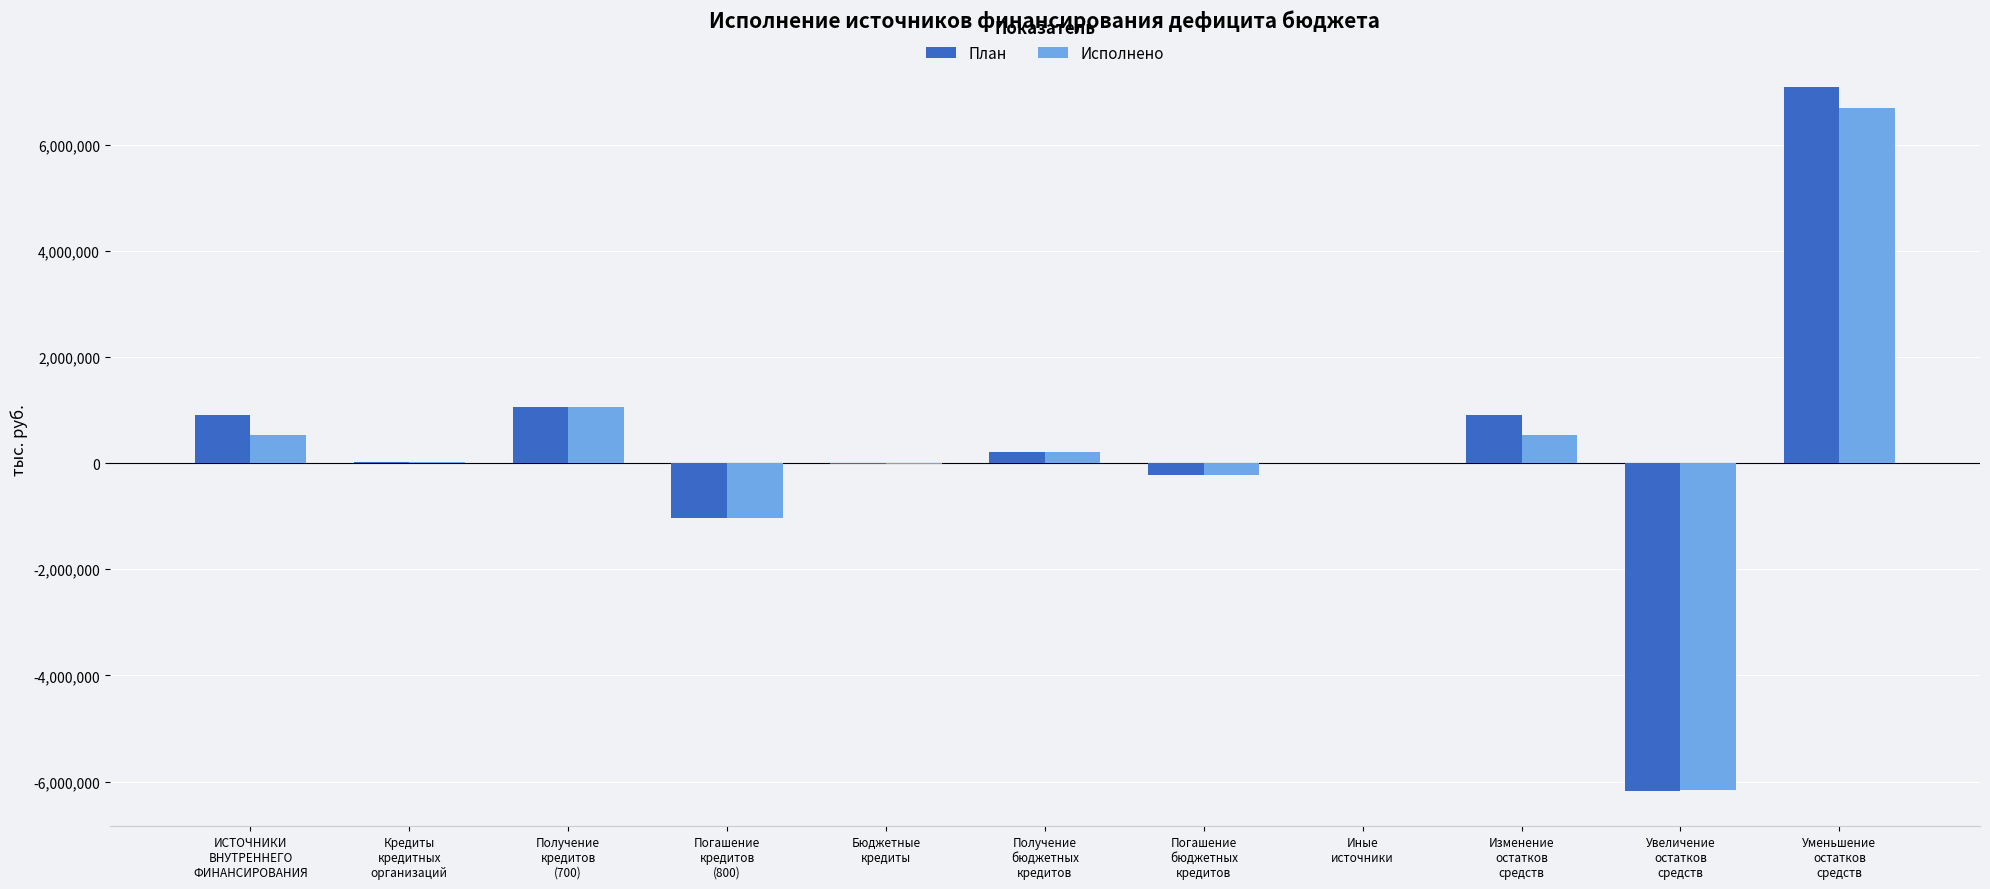

What is the maximum value for План?

7085643.8